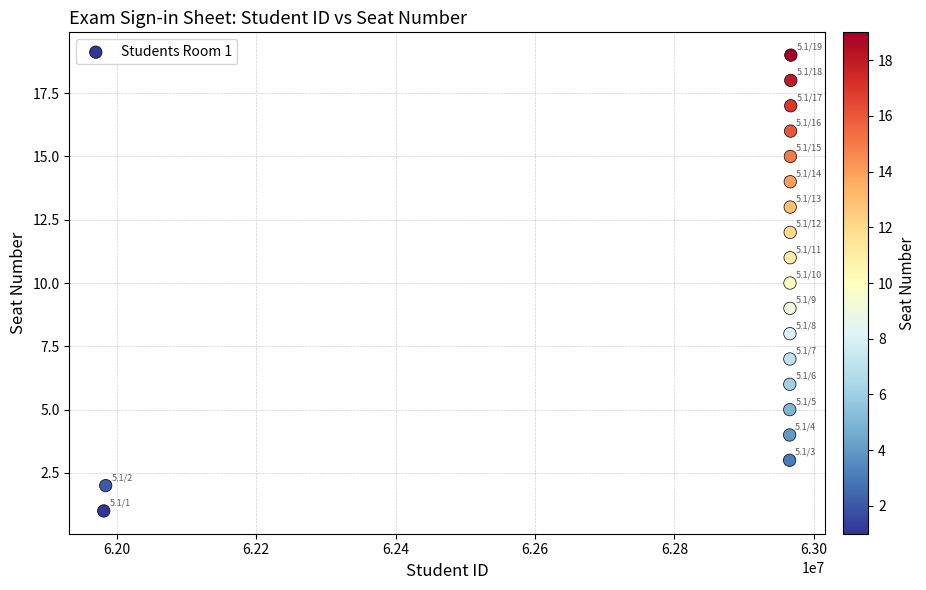

What is the range of Y values (max minus min)?

18